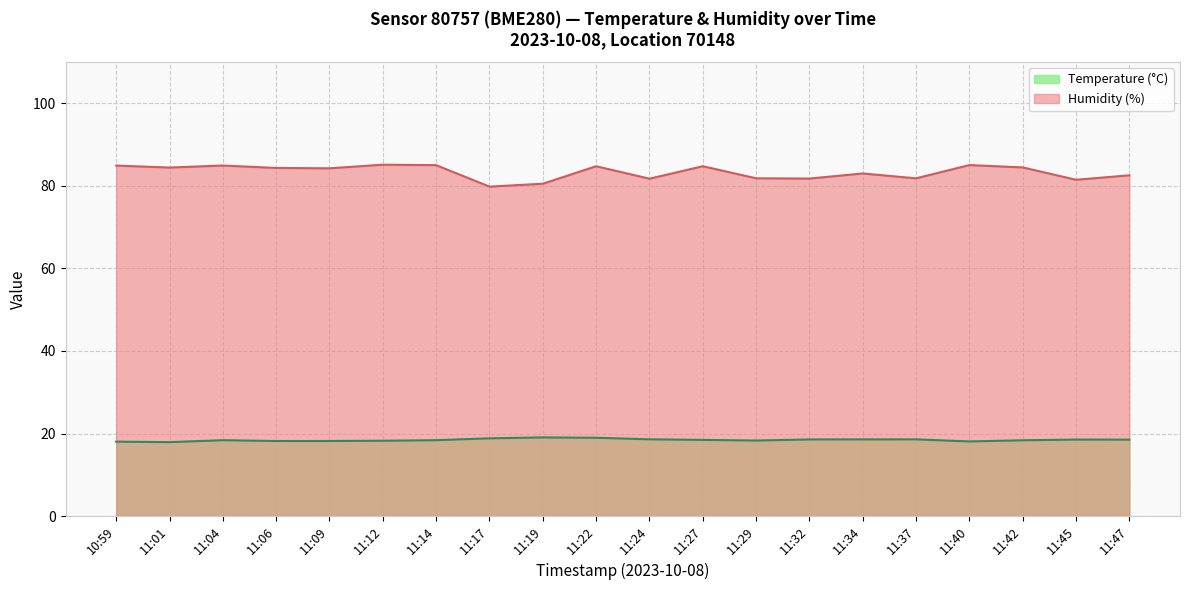

How many data points does each series have?

20